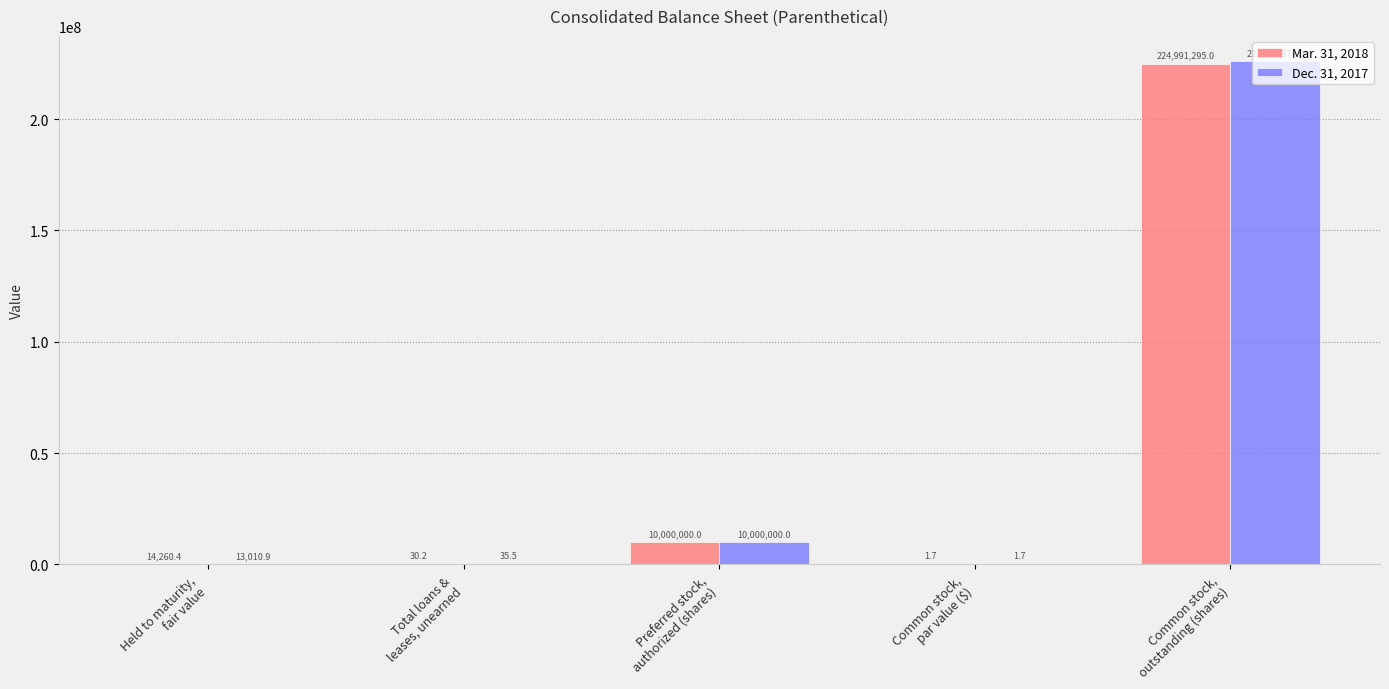

Which series has the largest total across all categories?

Dec. 31, 2017